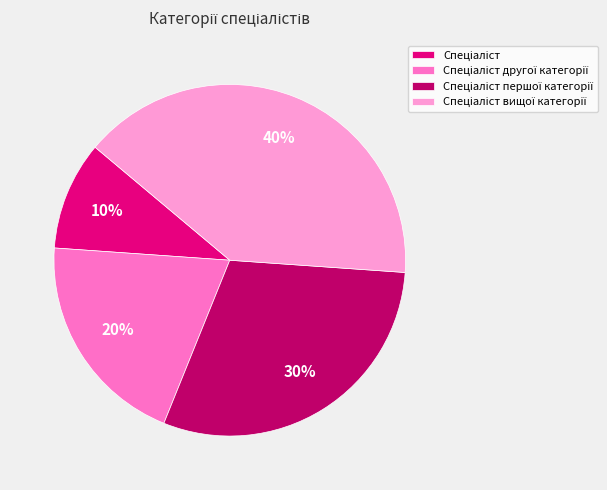

Does any single category account for the majority?

No